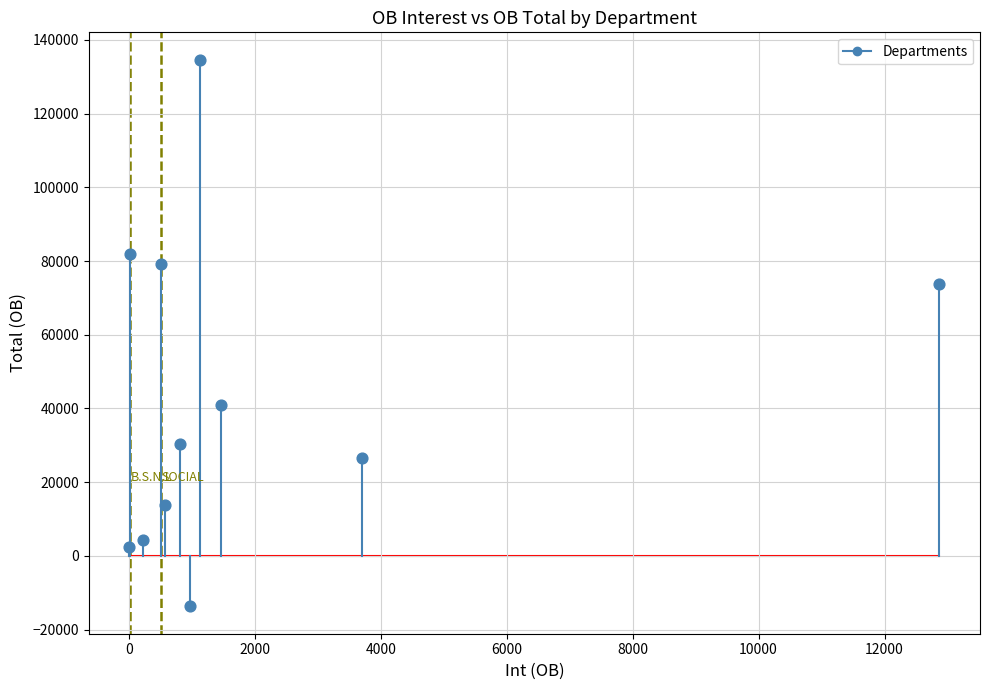

What Y value in the scatter plot is closest to 60458?

73707